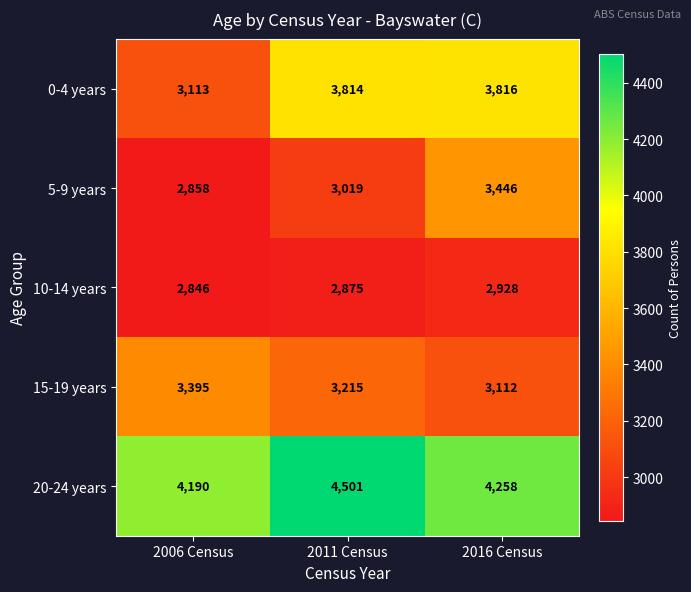

What is the average value of the 0-4 years series?

3581